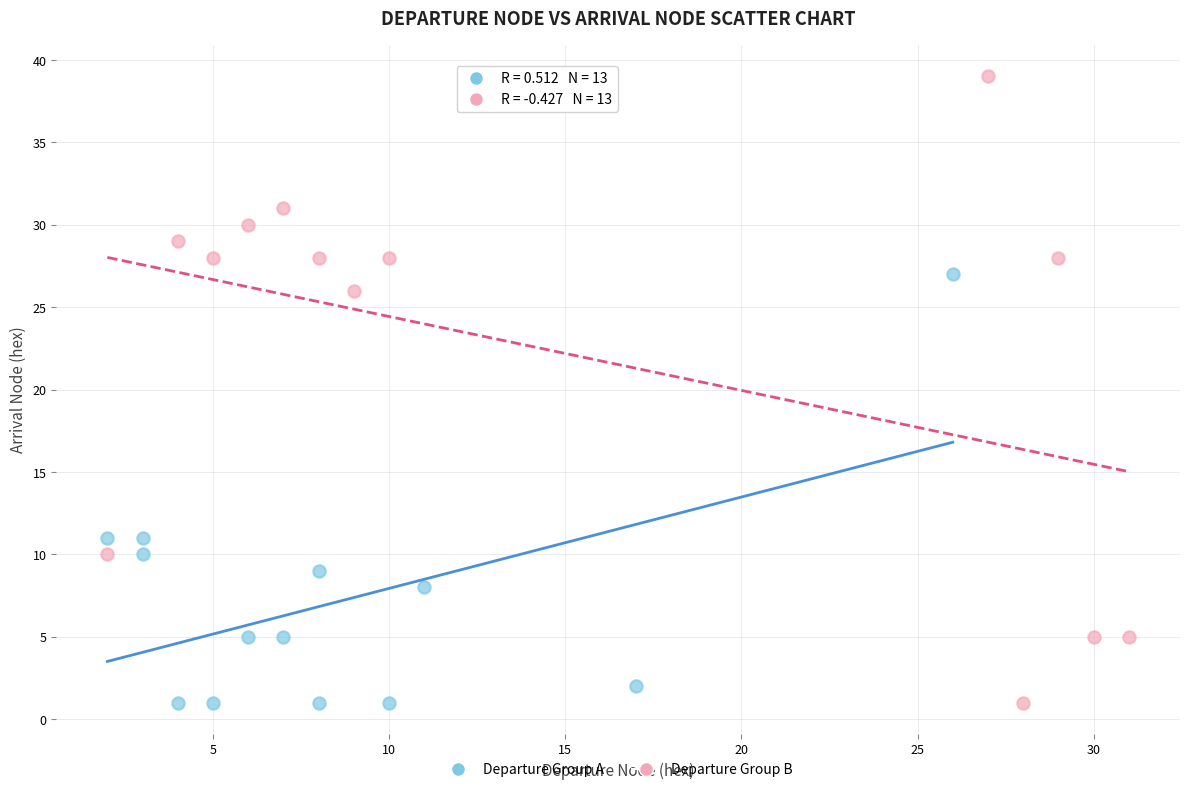

Which series reaches the maximum Y coordinate?

Departure Group B